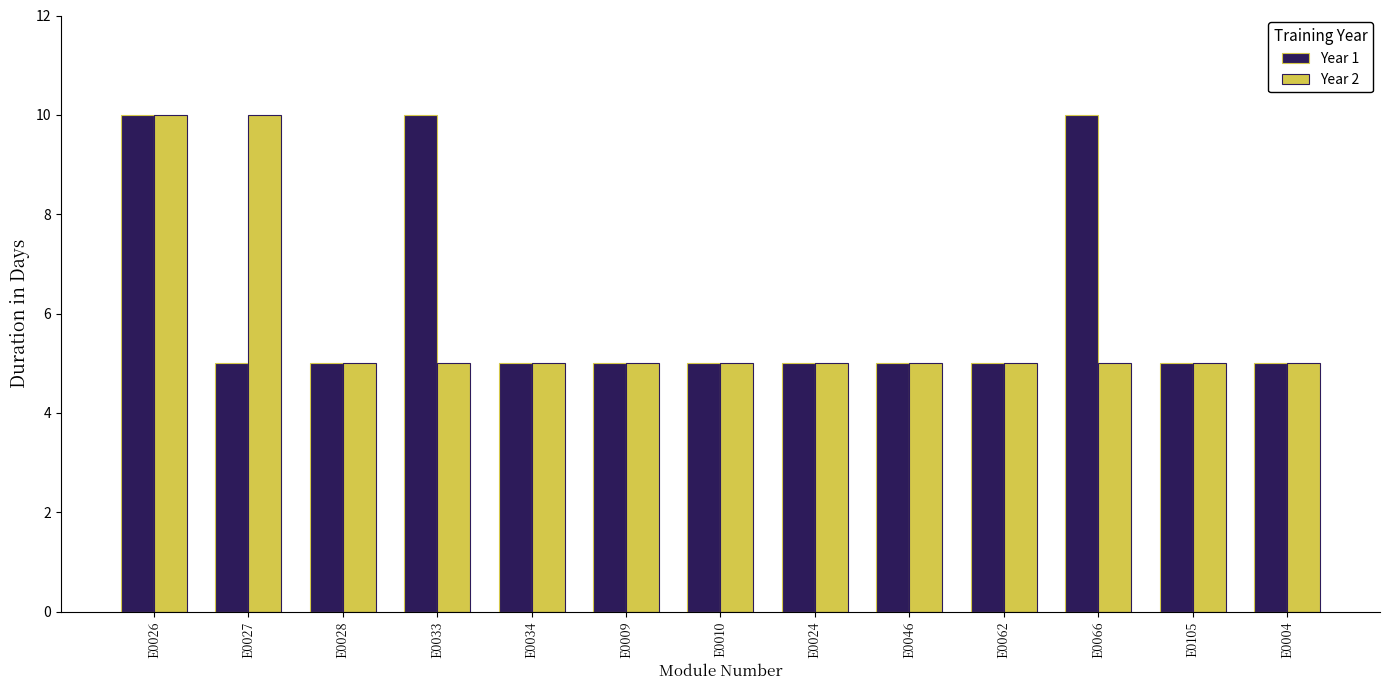

Is it true that Year 2 equals 5 at E0066?

True